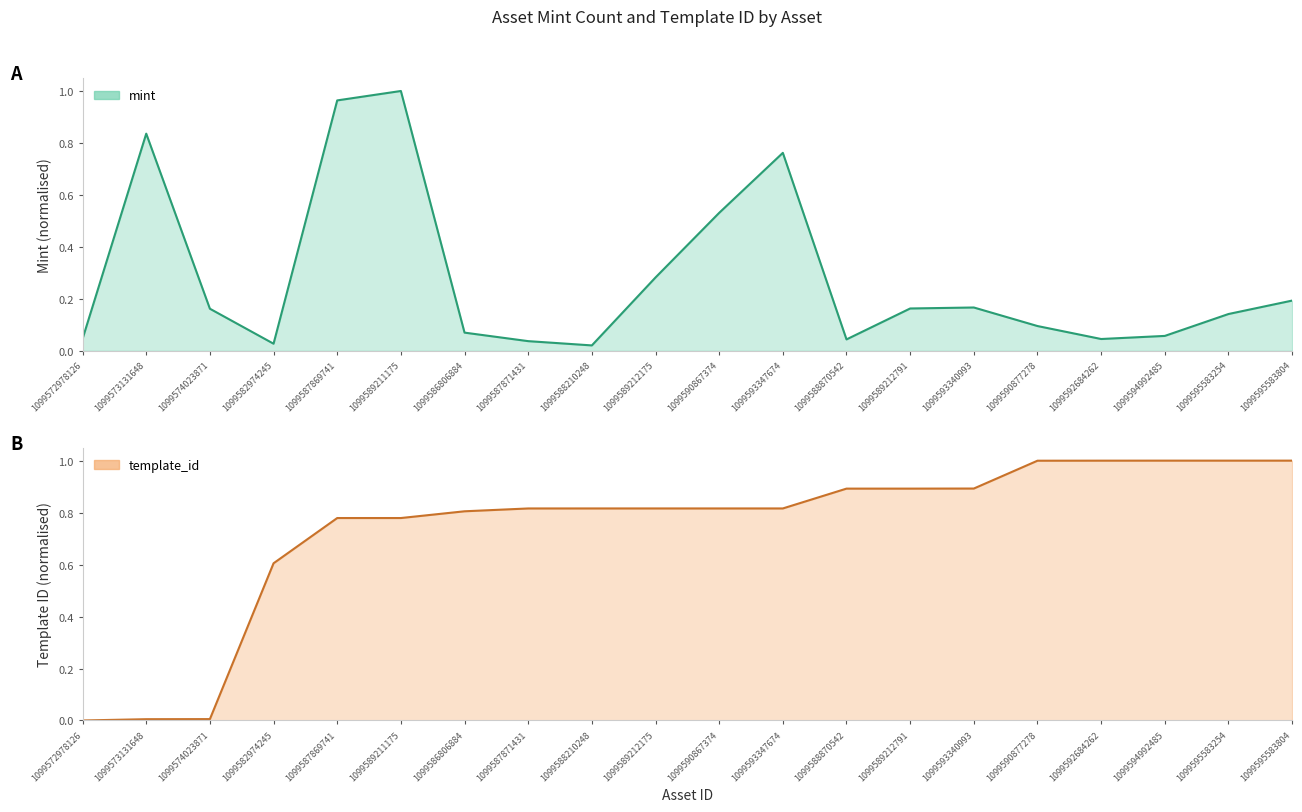

What position from the right is 1099589212791?

7